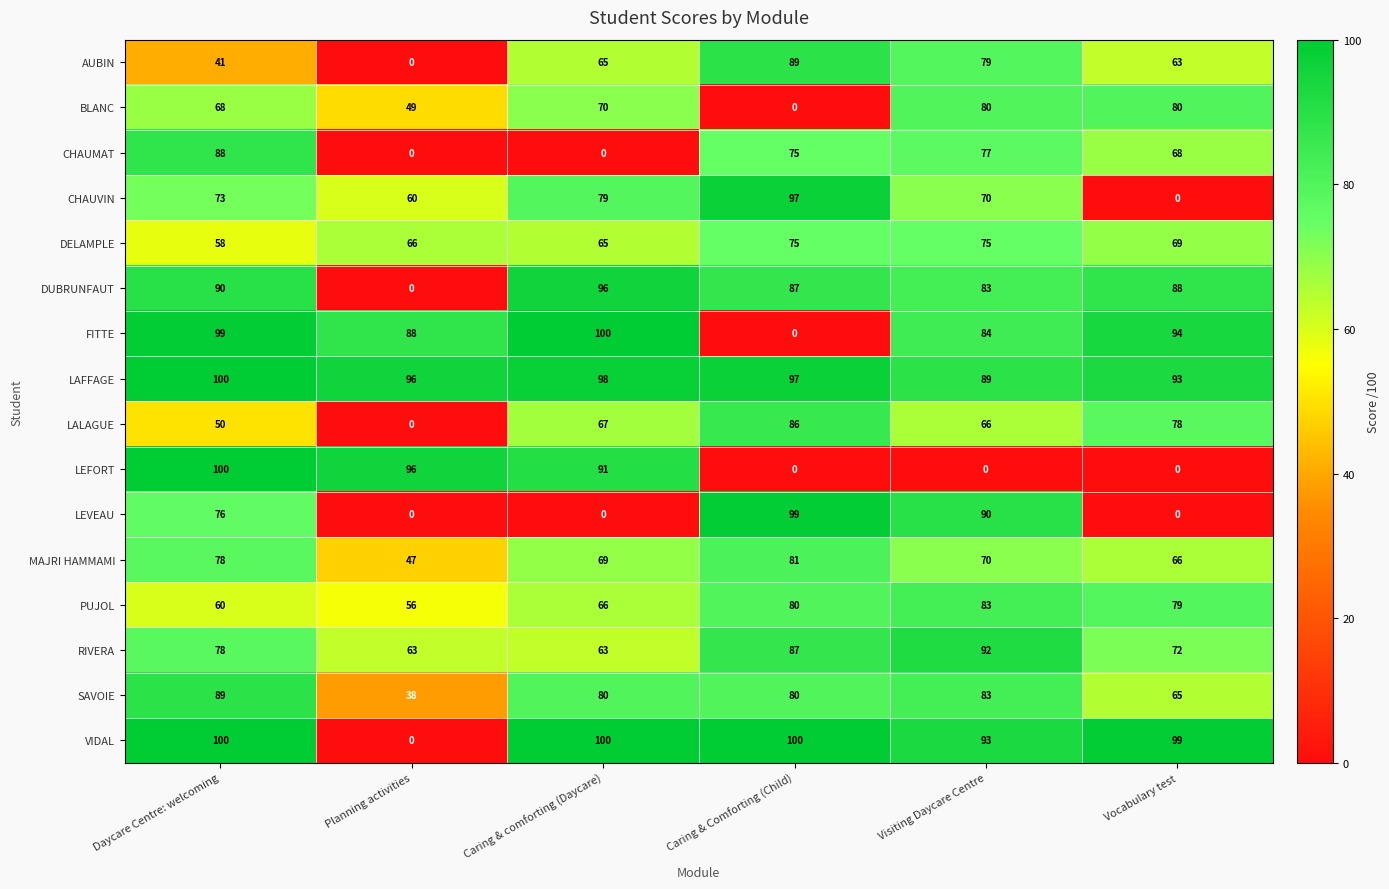

Between Planning activities and Visiting Daycare Centre, which series saw the biggest shift?

LEFORT